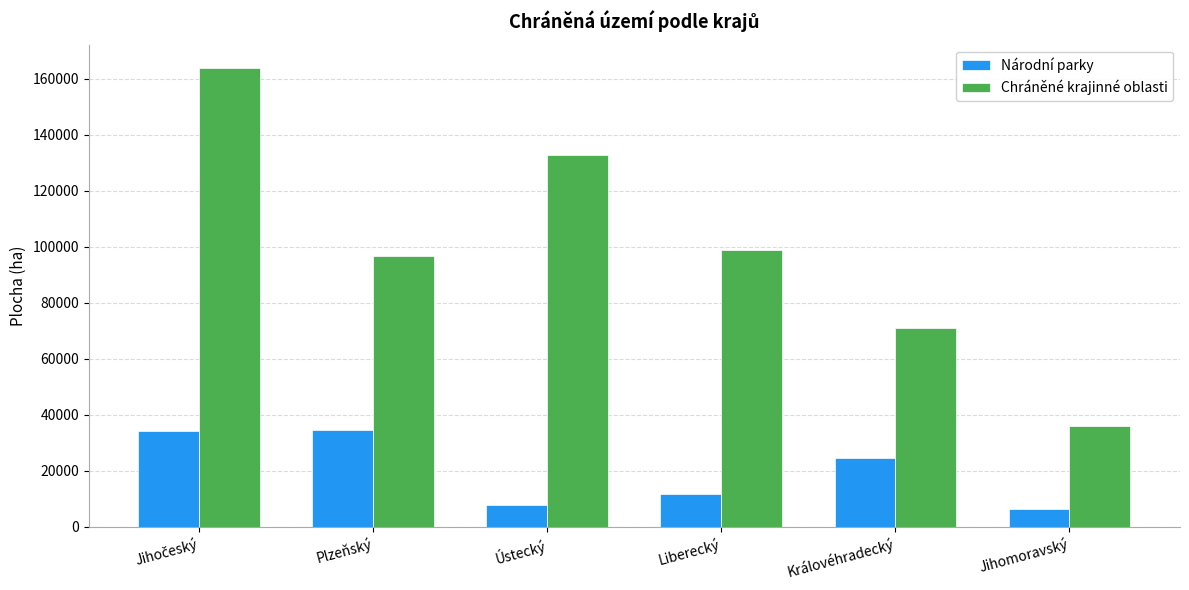

Read the Národní parky value at Královéhradecký.

24671.0